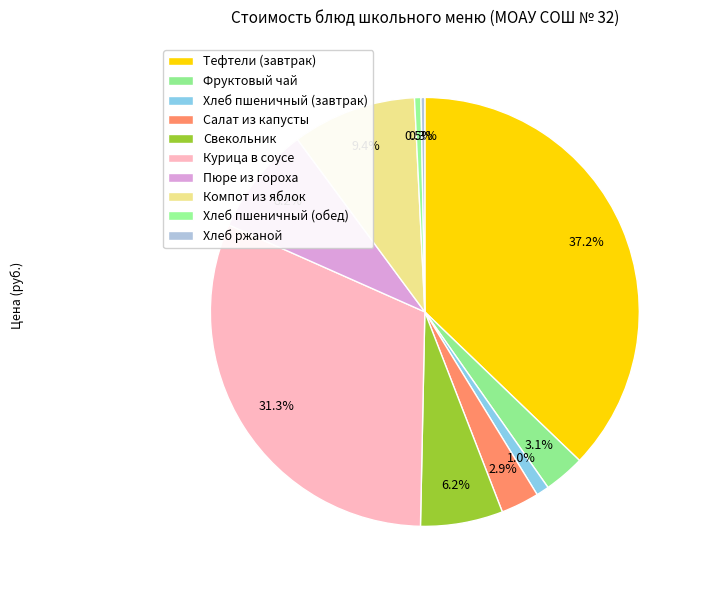

Which slice is the smallest?

Хлеб ржаной